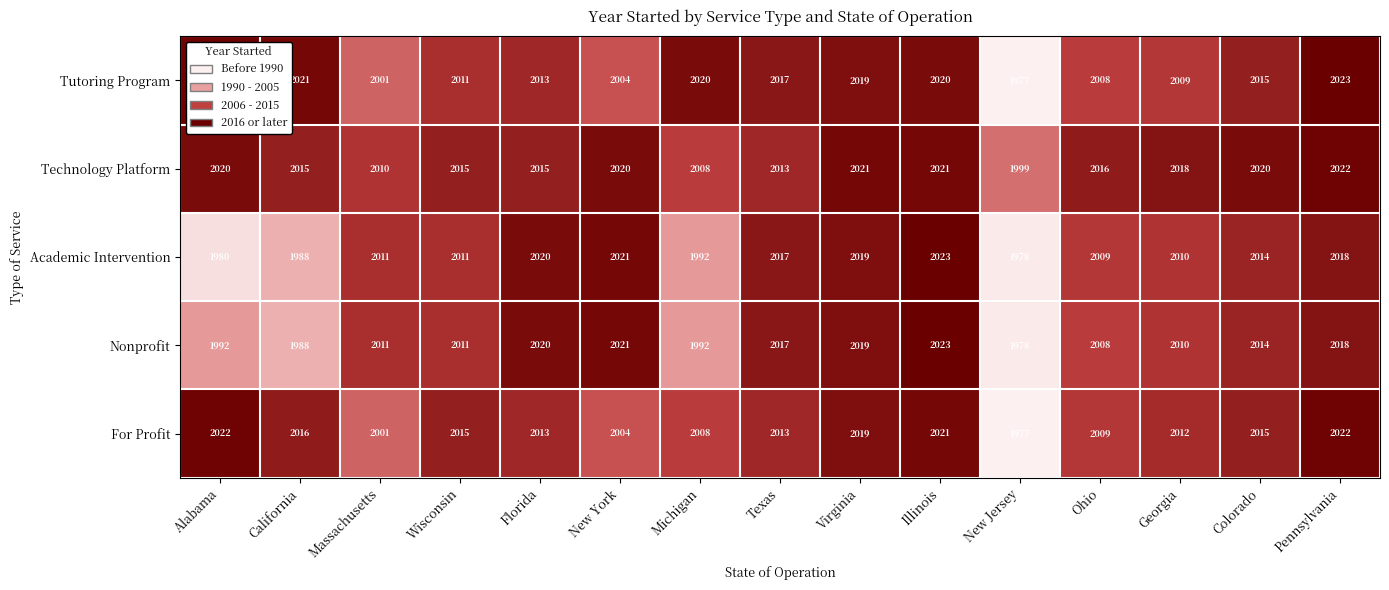

What is the approximate value of For Profit at Massachusetts, to the nearest 10?

2000